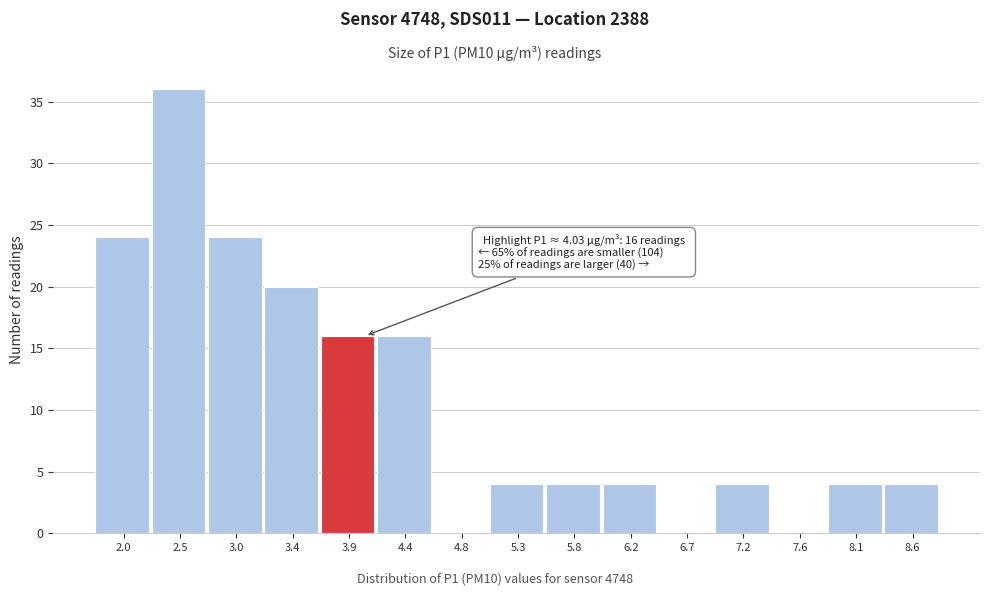

Reading right to left, what are all the values shown in this chart?

8.6=4	8.1=4	7.6=0	7.2=4	6.7=0	6.2=4	5.8=4	5.3=4	4.8=0	4.4=16	3.9=16	3.4=20	3.0=24	2.5=36	2.0=24